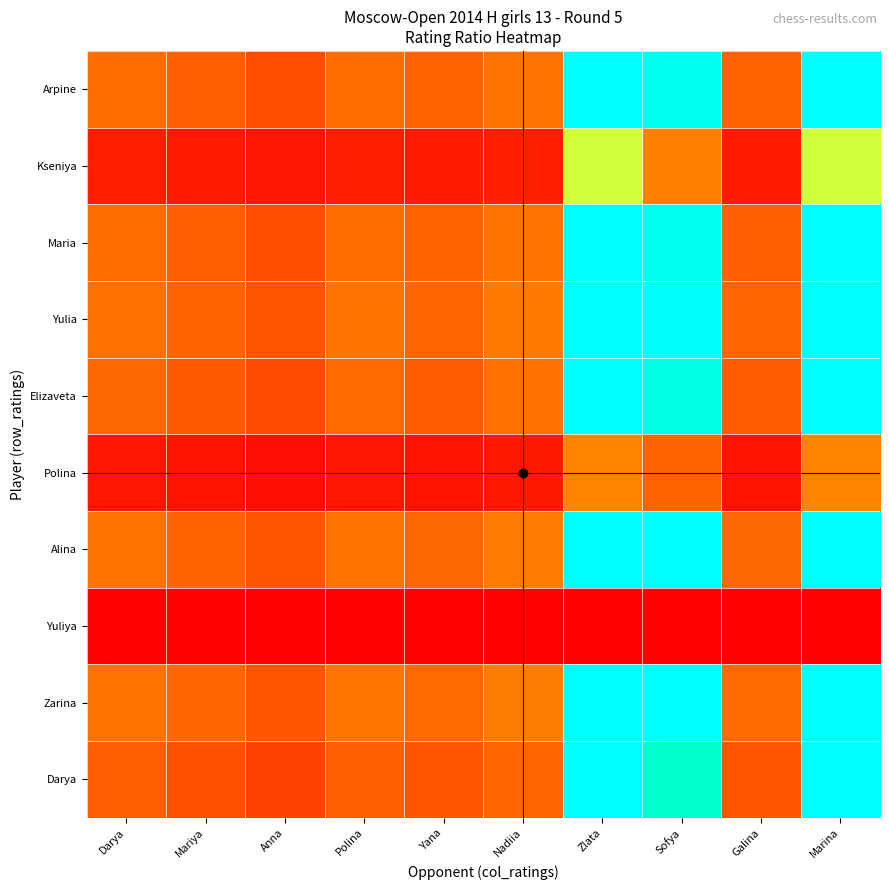

Reading right to left, extract all data points from this chart.

Arpine: Marina=2.4	Galina=1.0	Sofya=2.1	Zlata=2.4	Nadiia=1.1	Yana=1.0	Polina=1.0	Anna=0.9	Mariya=1.0	Darya=1.0
Kseniya: Marina=1.3	Galina=0.5	Sofya=1.1	Zlata=1.3	Nadiia=0.6	Yana=0.5	Polina=0.6	Anna=0.5	Mariya=0.5	Darya=0.5
Maria: Marina=2.4	Galina=1.0	Sofya=2.1	Zlata=2.4	Nadiia=1.1	Yana=1.0	Polina=1.0	Anna=0.9	Mariya=1.0	Darya=1.0
Yulia: Marina=2.5	Galina=1.0	Sofya=2.2	Zlata=2.5	Nadiia=1.1	Yana=1.0	Polina=1.1	Anna=0.9	Mariya=1.0	Darya=1.1
Elizaveta: Marina=2.4	Galina=1.0	Sofya=2.1	Zlata=2.4	Nadiia=1.1	Yana=1.0	Polina=1.0	Anna=0.9	Mariya=1.0	Darya=1.0
Polina: Marina=1.1	Galina=0.5	Sofya=1.0	Zlata=1.1	Nadiia=0.5	Yana=0.5	Polina=0.5	Anna=0.4	Mariya=0.5	Darya=0.5
Alina: Marina=2.5	Galina=1.0	Sofya=2.2	Zlata=2.5	Nadiia=1.1	Yana=1.0	Polina=1.1	Anna=0.9	Mariya=1.0	Darya=1.1
Yuliya: Marina=0.0	Galina=0.0	Sofya=0.0	Zlata=0.0	Nadiia=0.0	Yana=0.0	Polina=0.0	Anna=0.0	Mariya=0.0	Darya=0.0
Zarina: Marina=2.5	Galina=1.0	Sofya=2.2	Zlata=2.5	Nadiia=1.1	Yana=1.0	Polina=1.1	Anna=0.9	Mariya=1.0	Darya=1.1
Darya: Marina=2.3	Galina=0.9	Sofya=2.0	Zlata=2.3	Nadiia=1.0	Yana=0.9	Polina=1.0	Anna=0.9	Mariya=0.9	Darya=1.0